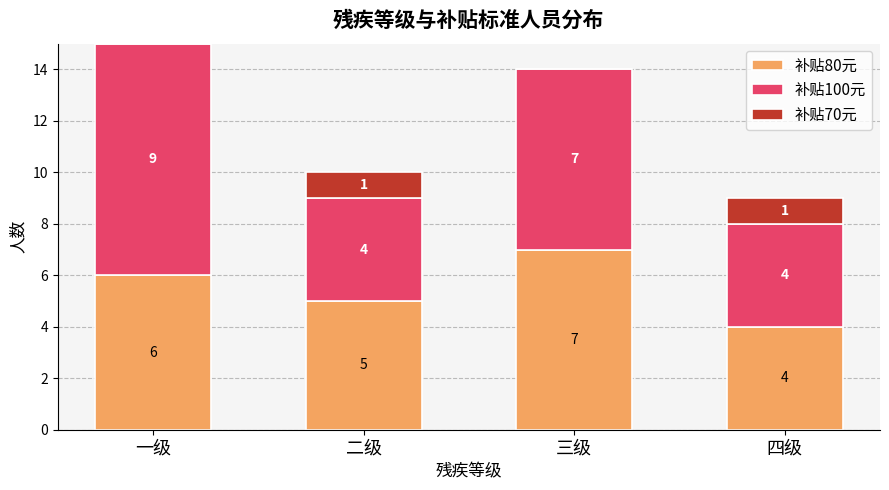

Are the bars grouped side by side (vs. stacked)?

No